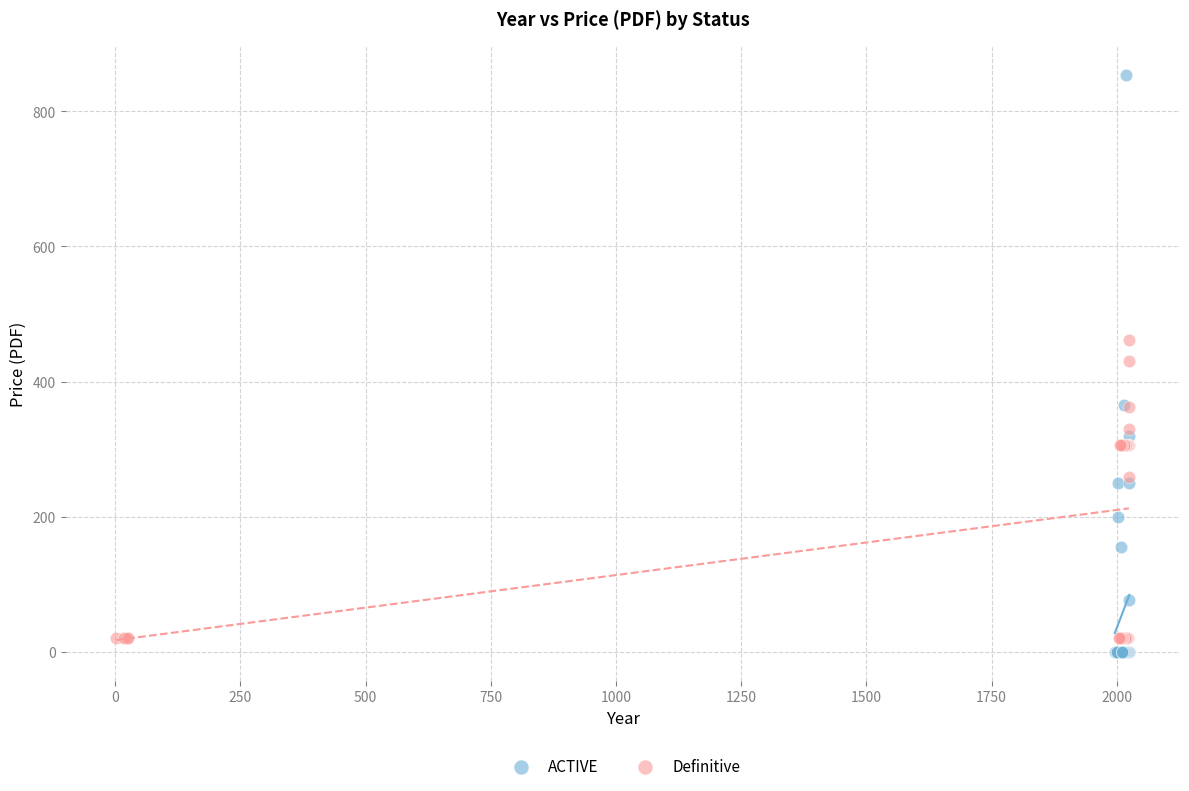

Which series reaches the maximum Y coordinate?

ACTIVE